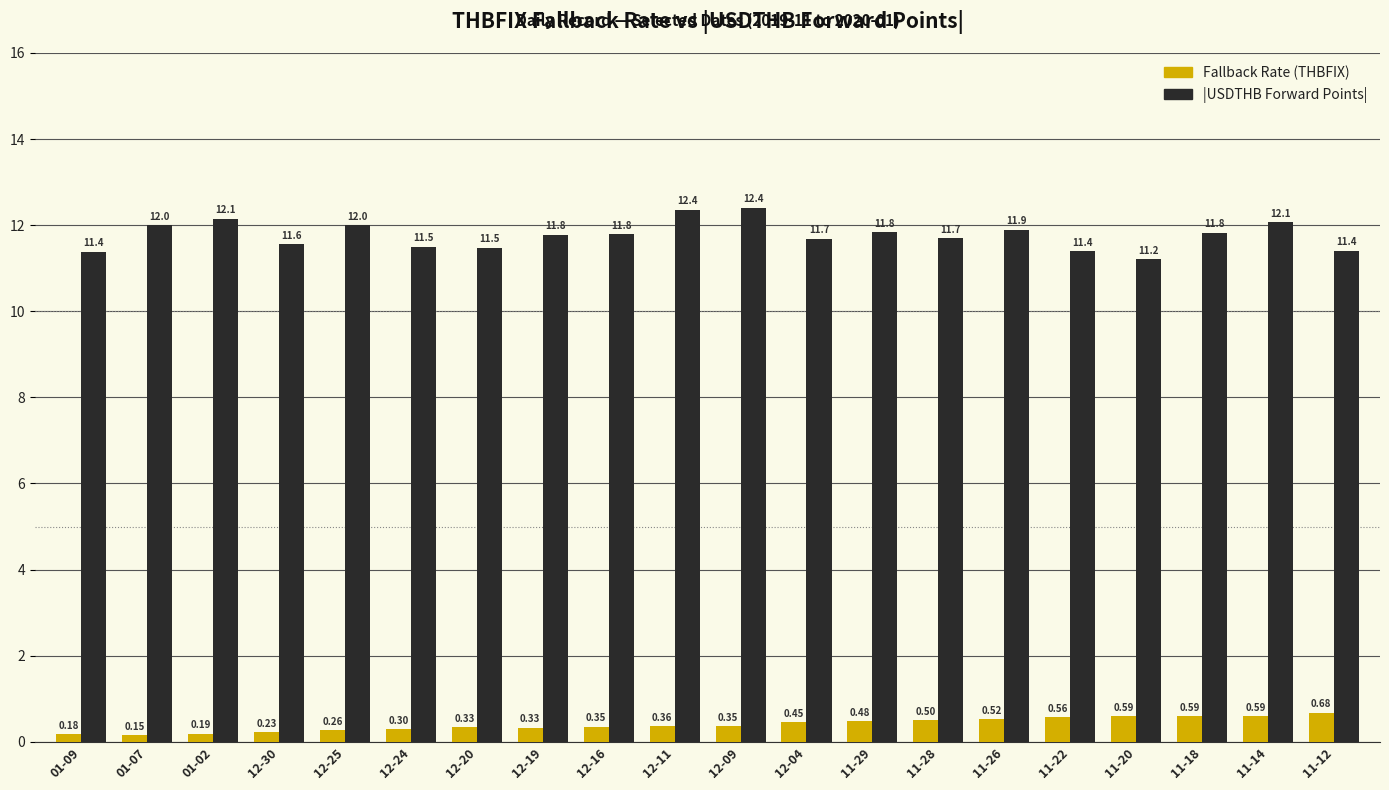

What is the average value of the |USDTHB Forward Points| series?

11.8